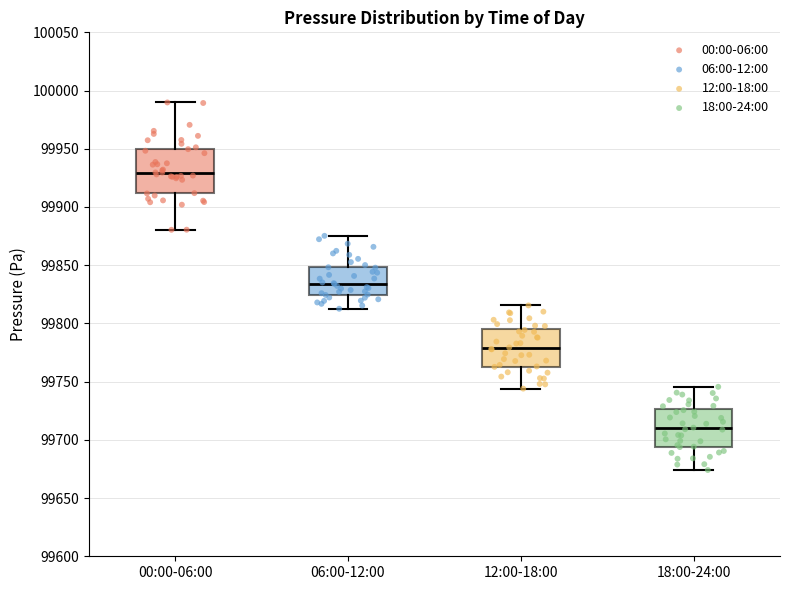

Where does the lower whisker of the box for 00:00-06:00 end on the y-axis? The values are not printed on the chart, so give them approximately, as read against the axis.

99880